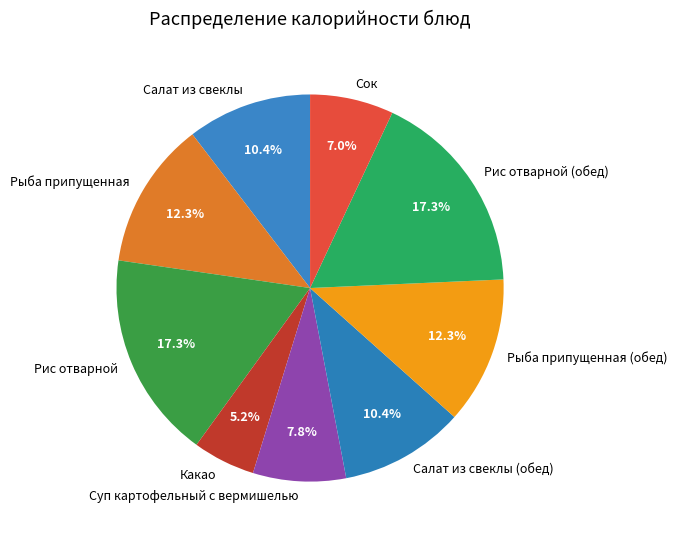

How much of the chart is everything except Рис отварной (обед)?

82.7%